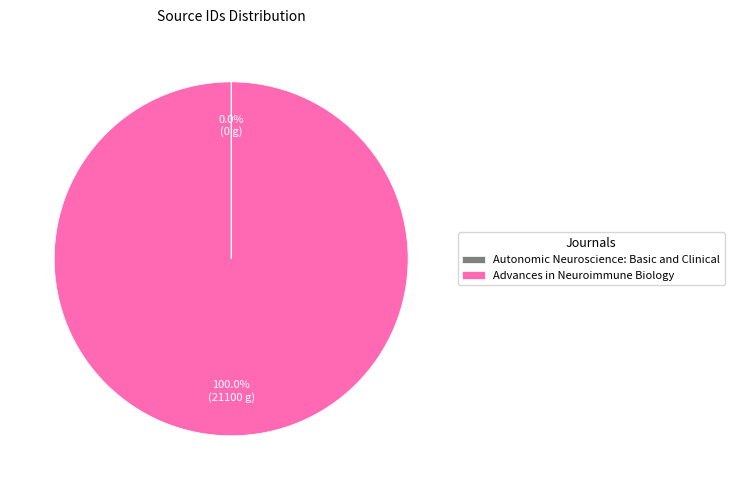

To the nearest percent, what portion does Advances in Neuroimmune Biology represent?

100%